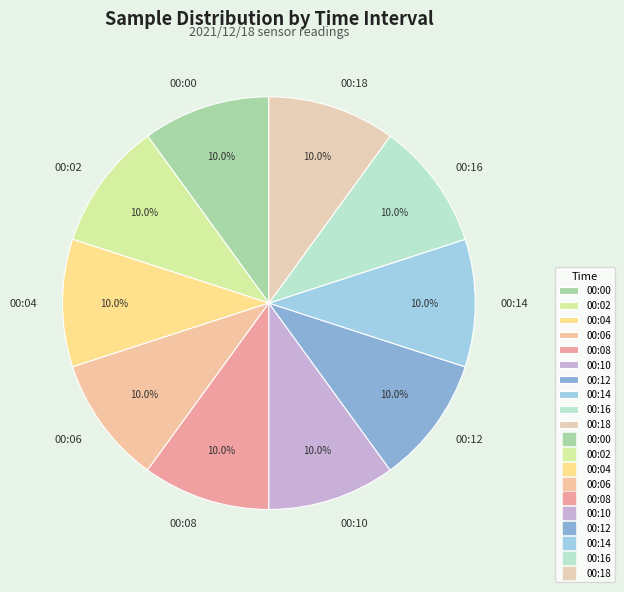

Does any single category account for the majority?

No